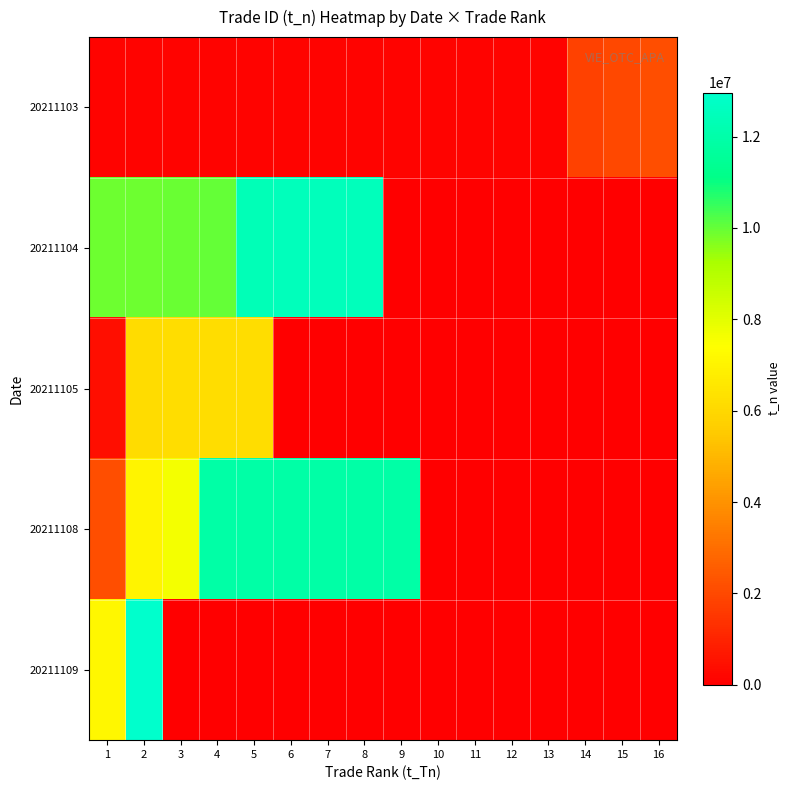

Reading right to left, extract all data points from this chart.

20211103: 16=2150970	15=1982599	14=1780460	13=151653	12=151643	11=151606	10=151603	9=151598	8=151589	7=151586	6=151579	5=151532	4=151507	3=151502	2=151499	1=151494
20211104: 16=0	15=0	14=0	13=0	12=0	11=0	10=0	9=0	8=12467976	7=12467973	6=12467970	5=12398414	4=10007459	3=9937363	2=9922570	1=9912829
20211105: 16=0	15=0	14=0	13=0	12=0	11=0	10=0	9=0	8=0	7=0	6=0	5=6212146	4=6195552	3=6181269	2=6169206	1=447892
20211108: 16=0	15=0	14=0	13=0	12=0	11=0	10=0	9=11916994	8=11916992	7=11916989	6=11916987	5=11916984	4=11916981	3=7607410	2=7026224	1=2153809
20211109: 16=0	15=0	14=0	13=0	12=0	11=0	10=0	9=0	8=0	7=0	6=0	5=0	4=0	3=0	2=12964688	1=7090608